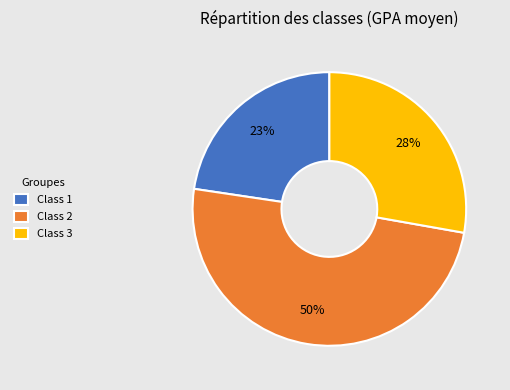

Which has a higher value, Class 3 or Class 2?

Class 2